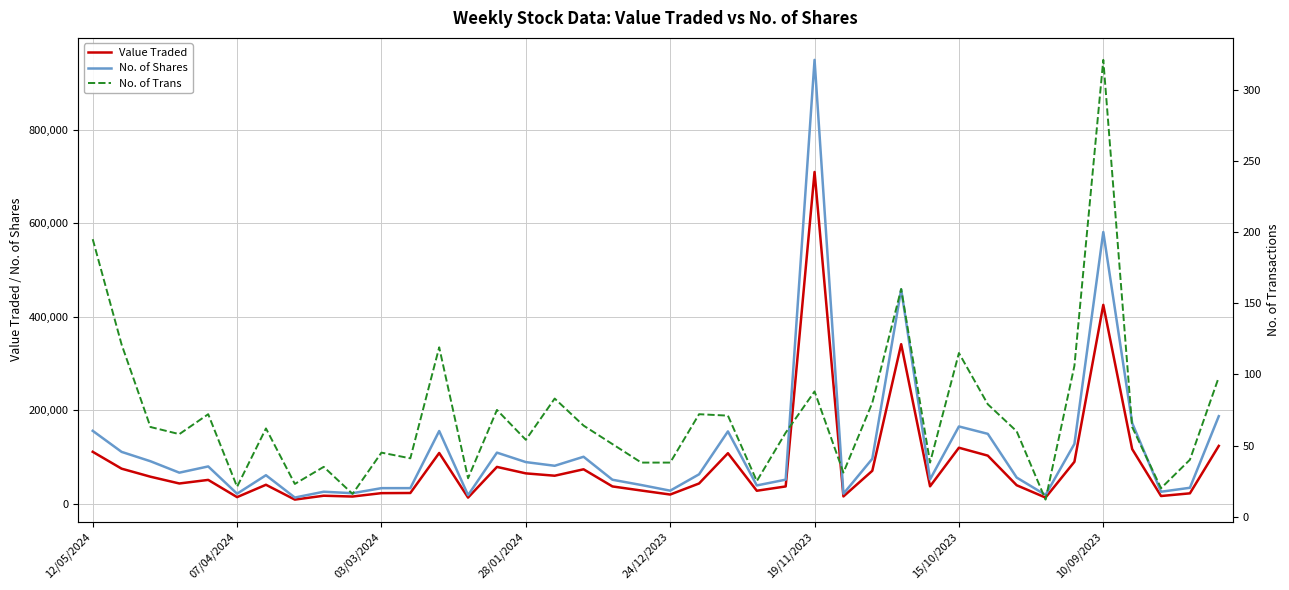

True or false: No. of Shares has more than 2 points higher than both neighbors.

True